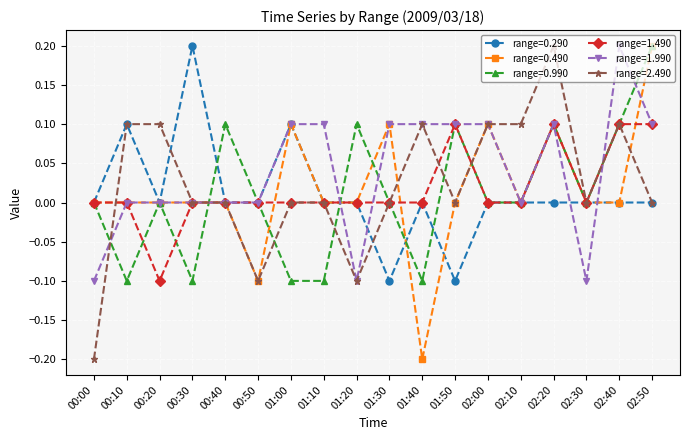

What is the total value across all series at 02:00?

0.3